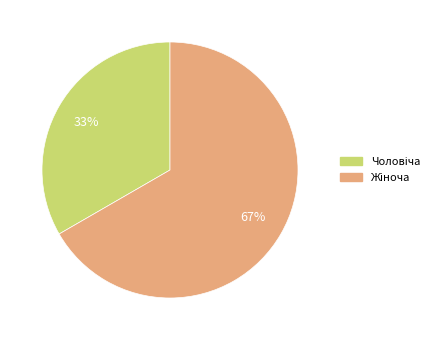

Count the number of slices in the pie.

2